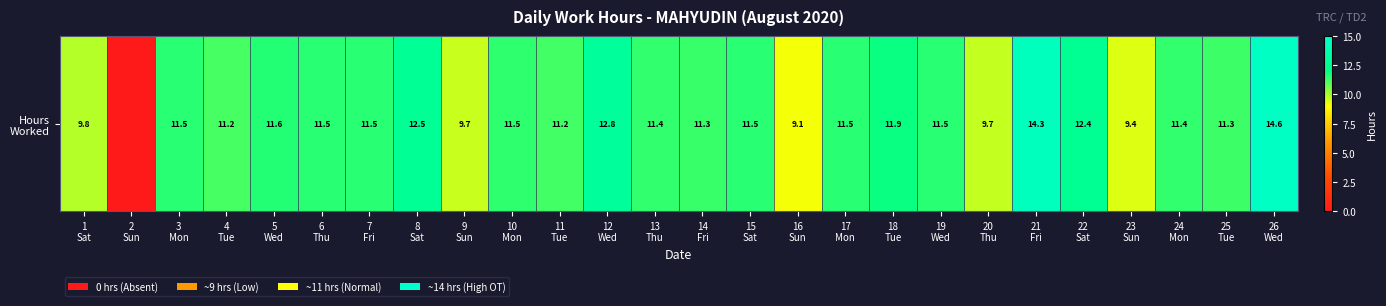

At which category does the chart reach its minimum across all series?

2
Sun